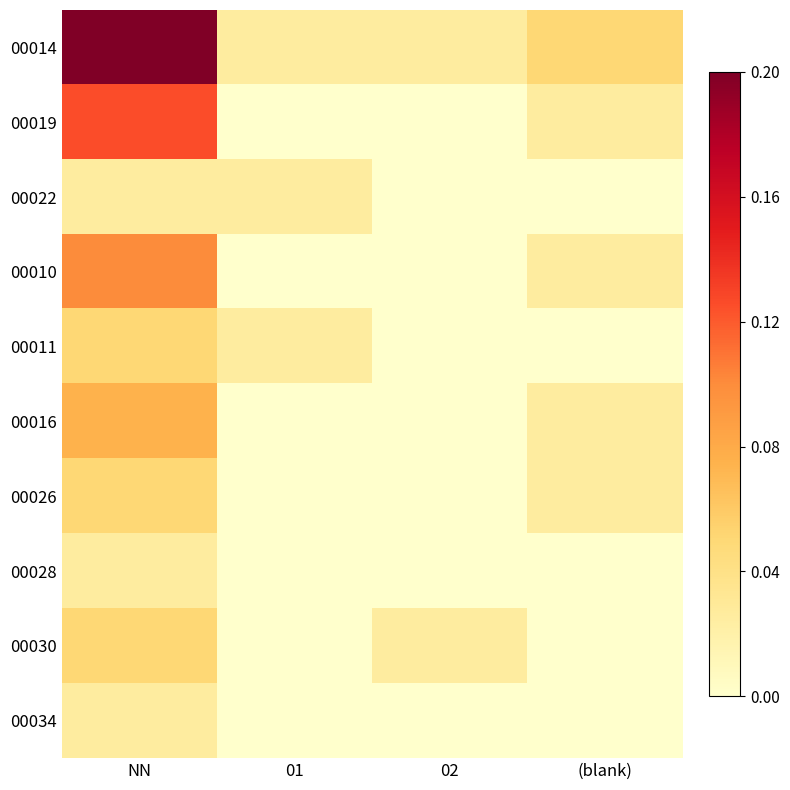

Between 02 and (blank), which series saw the biggest shift?

00014